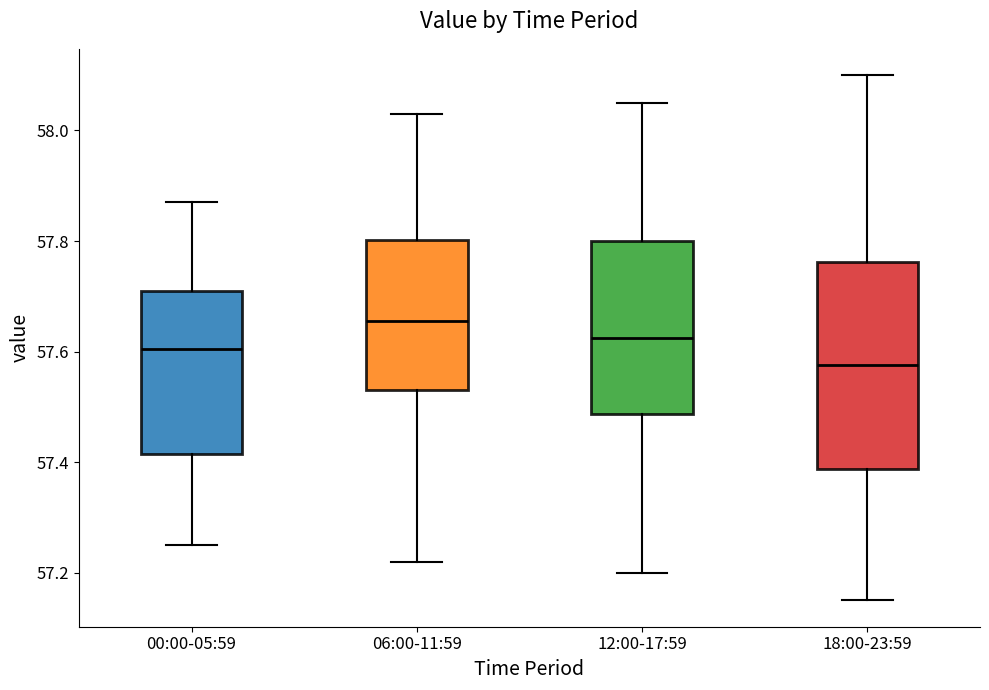

Which box is the tallest, from its lower edge to its upper edge?

18:00-23:59